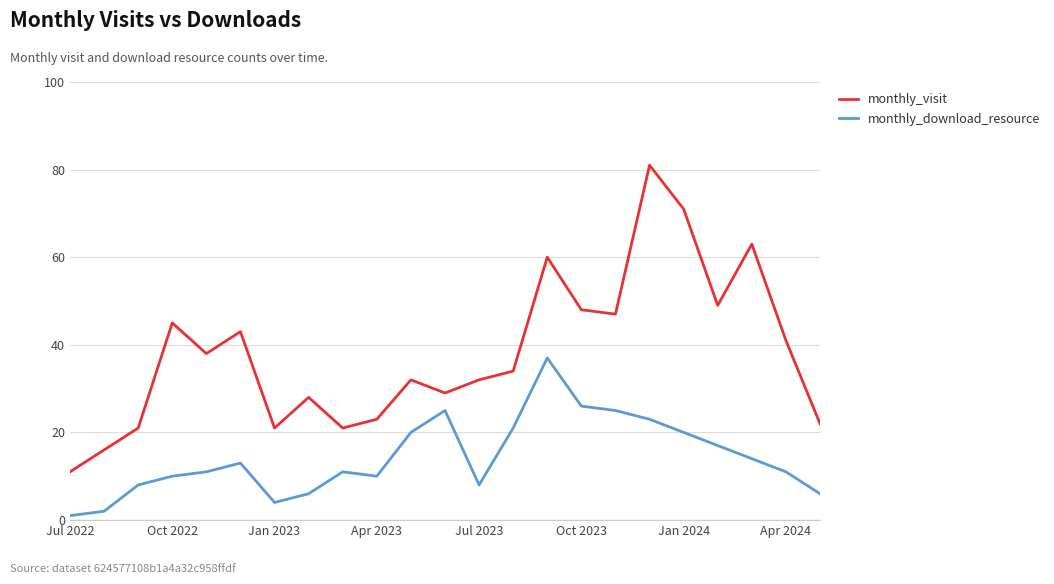

True or false: monthly_visit has more than 0 points higher than both neighbors.

True